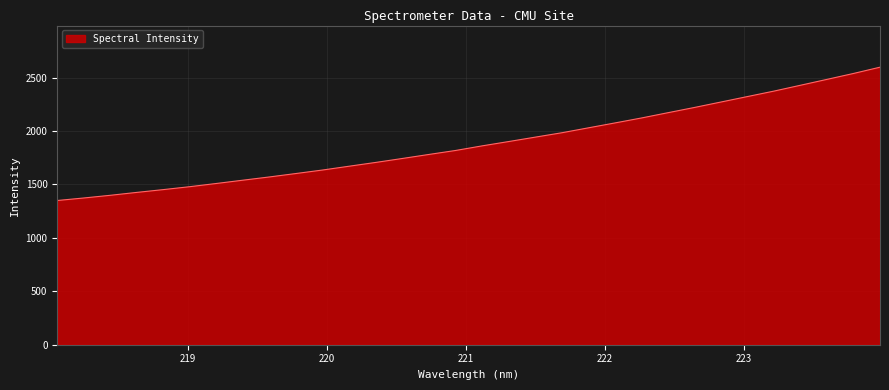

What is the sum of all values?

60384.9